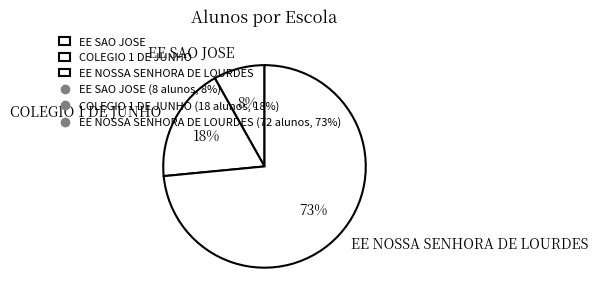

Do COLEGIO 1 DE JUNHO and EE NOSSA SENHORA DE LOURDES together represent more than half of the pie?

Yes